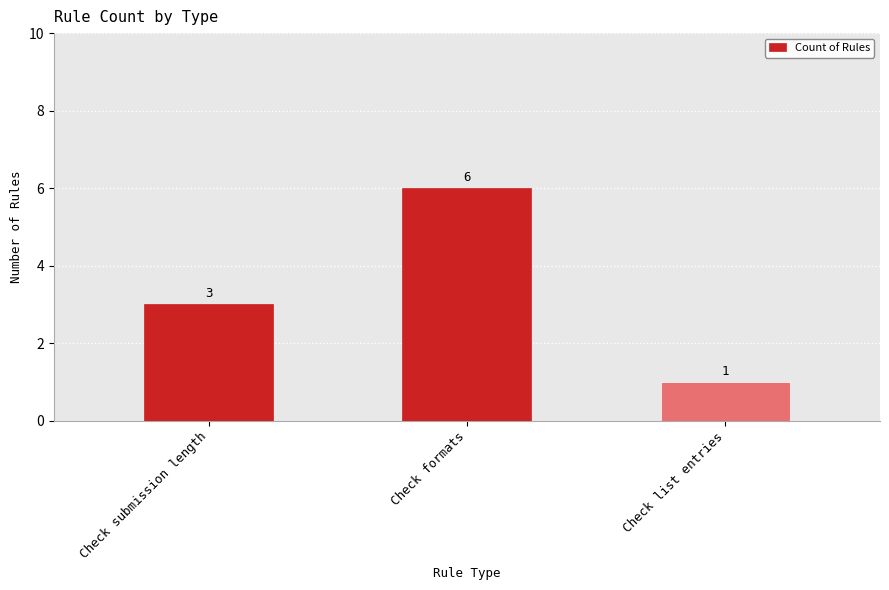

The chart shows a value of 10 at Check formats. True or false?

False